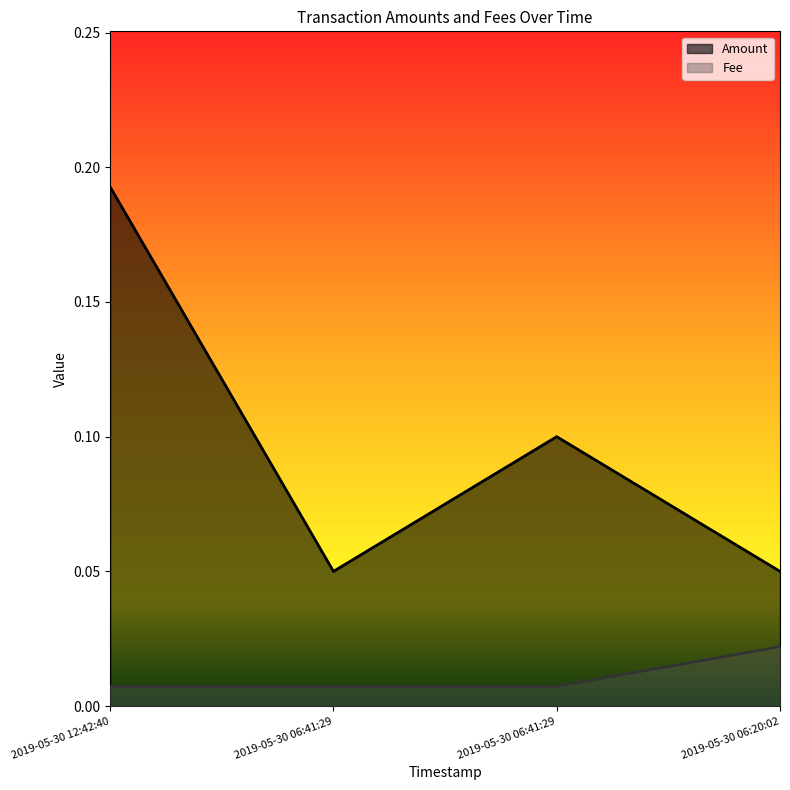

True or false: Amount and Fee cross at least once.

False